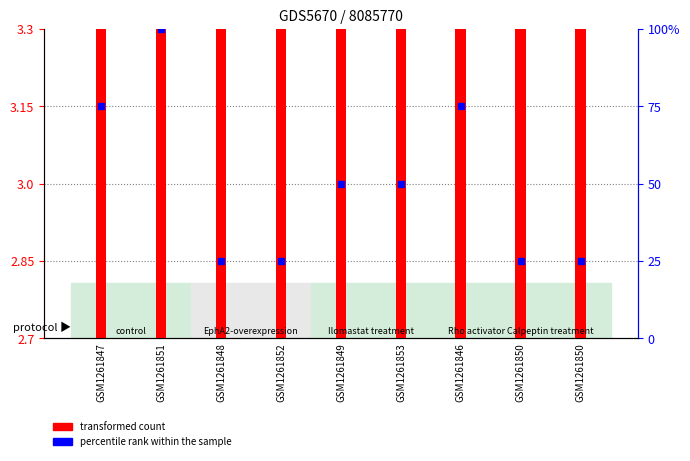

Which series has the largest Y range (max minus min)?

percentile rank within the sample